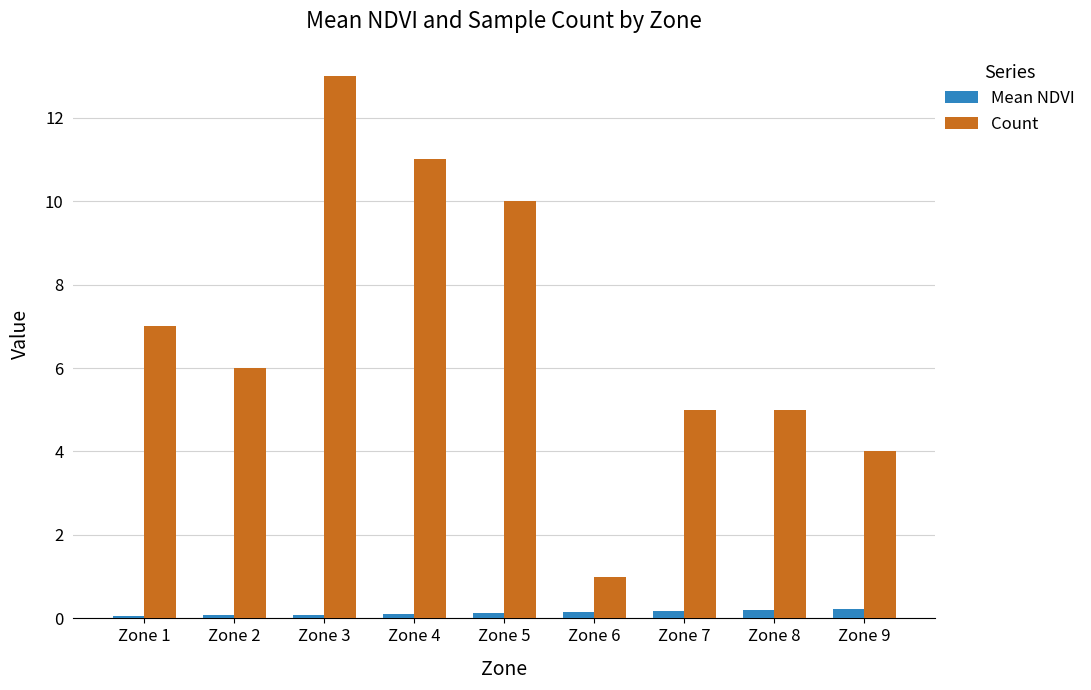

Which series has the widest spread of values?

Count